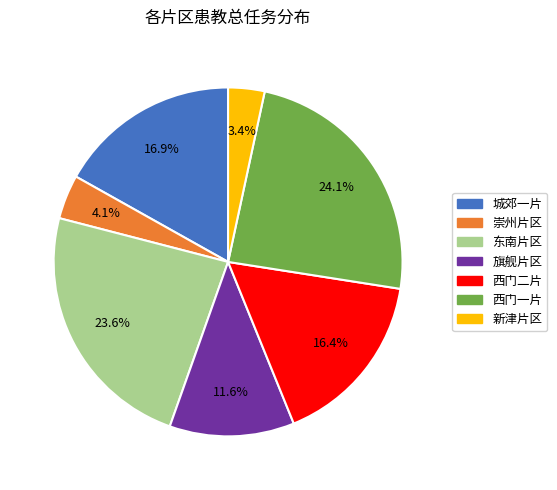

The 崇州片区 slice represents 4% of the pie. True or false?

True